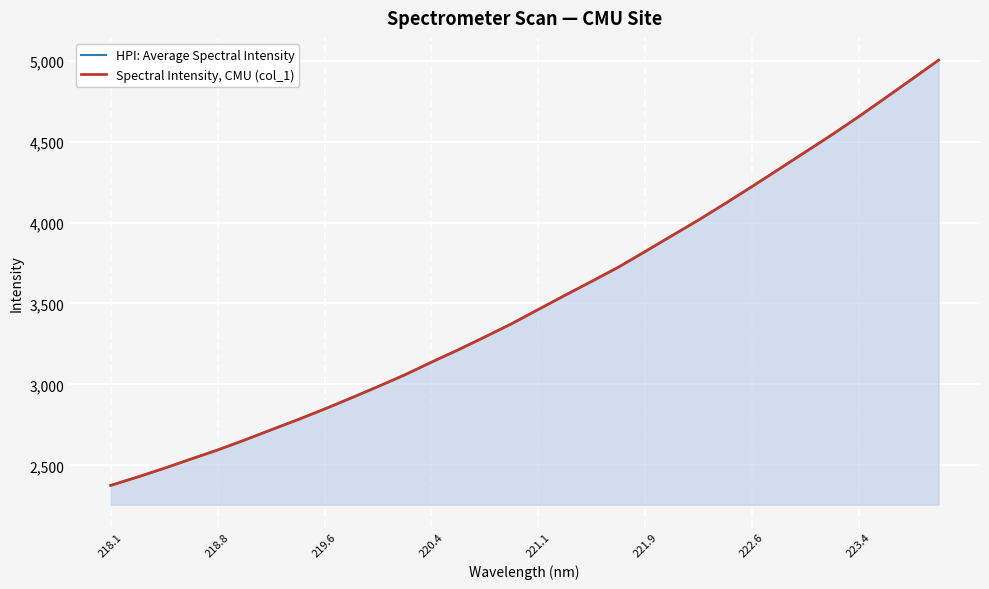

Where does the HPI: Average Spectral Intensity series first go above 3462?

221.1